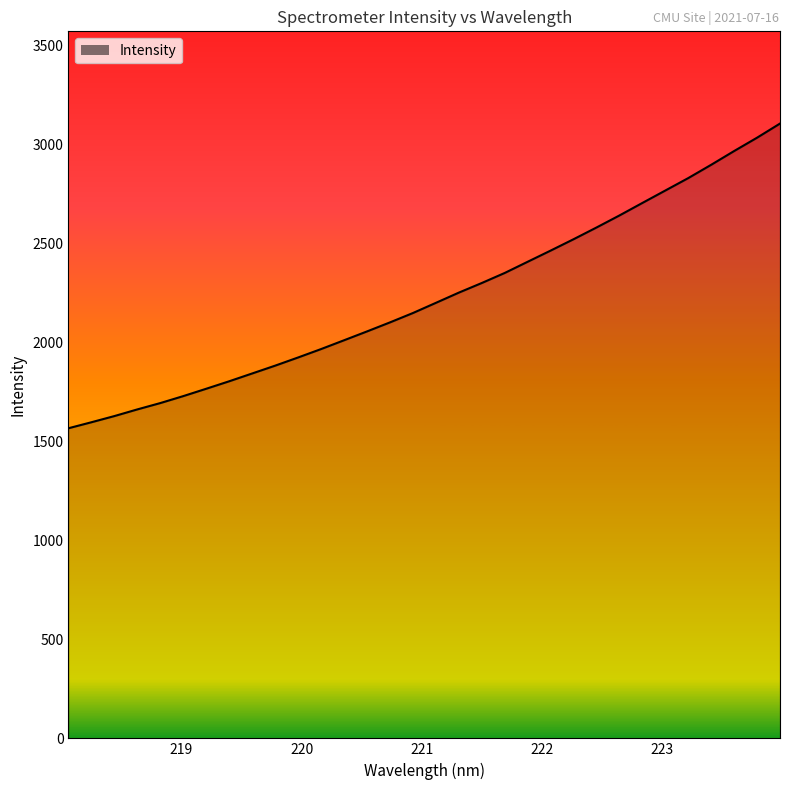

What is the difference between the maximum and minimum values?

1538.8